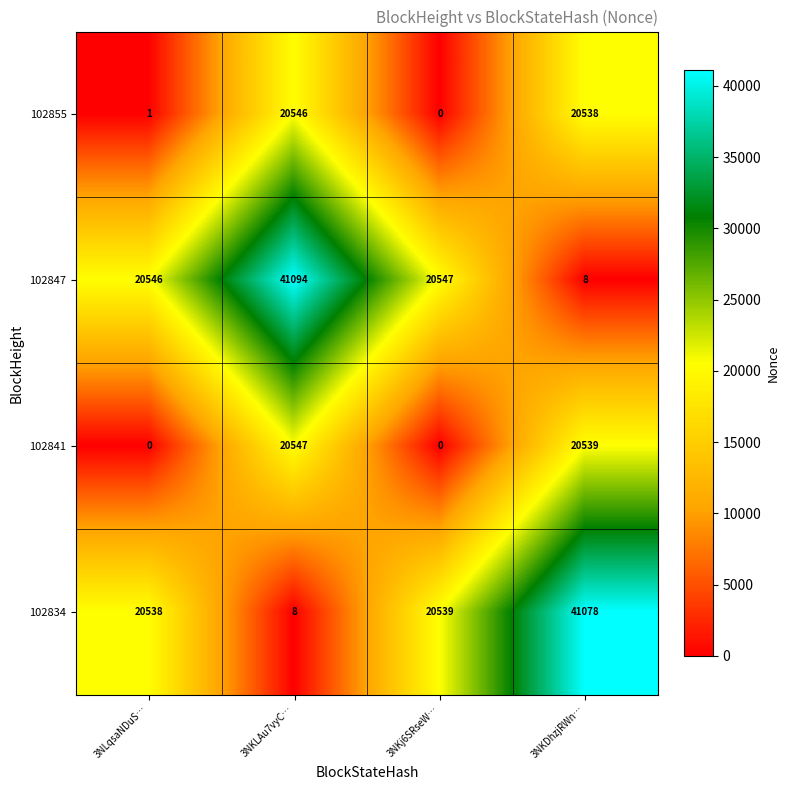

At which label does 102847 first exceed 20547?

3NKLAu7vyC…